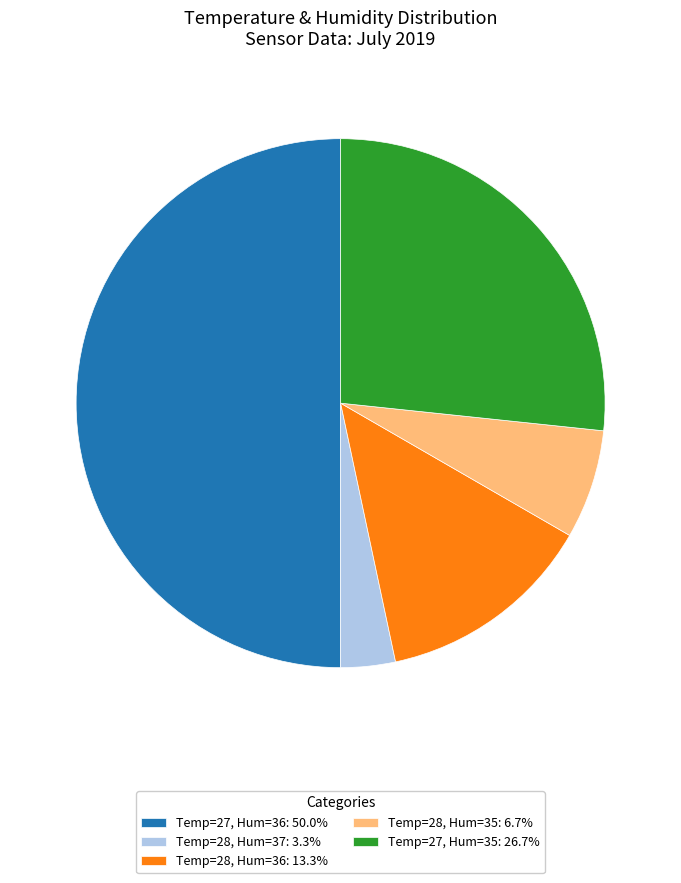

Does Temp=28, Hum=36: 13.3% represent more than half of the total?

No